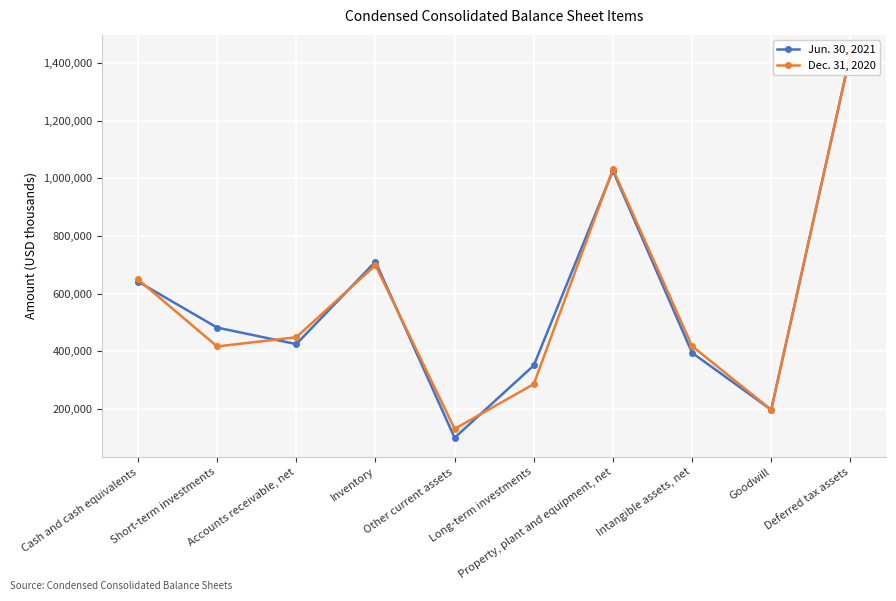

True or false: Jun. 30, 2021 and Dec. 31, 2020 intersect in this chart.

True